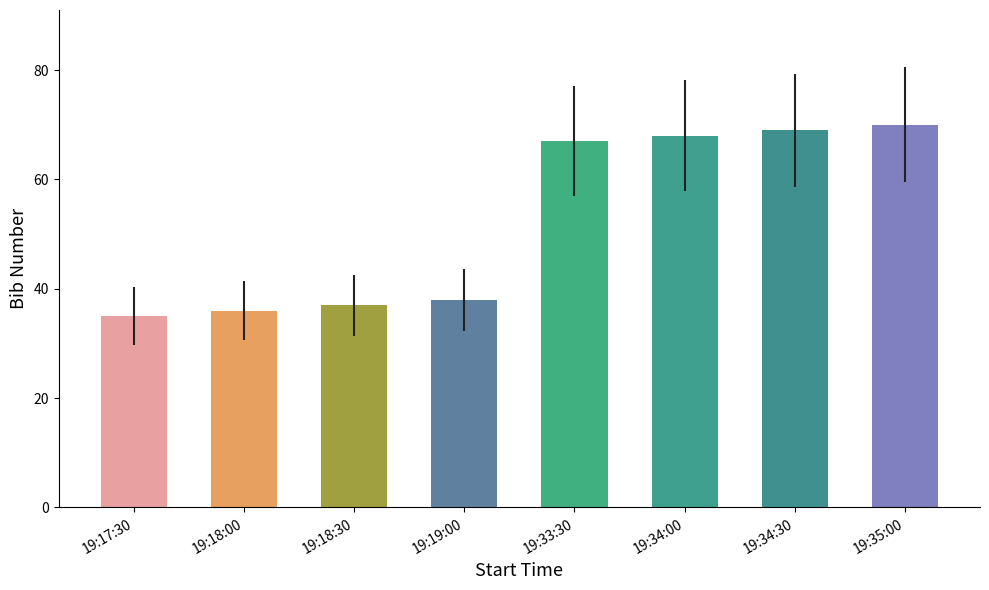

Reading left to right, list all the values displayed in this chart.

19:17:30=35	19:18:00=36	19:18:30=37	19:19:00=38	19:33:30=67	19:34:00=68	19:34:30=69	19:35:00=70